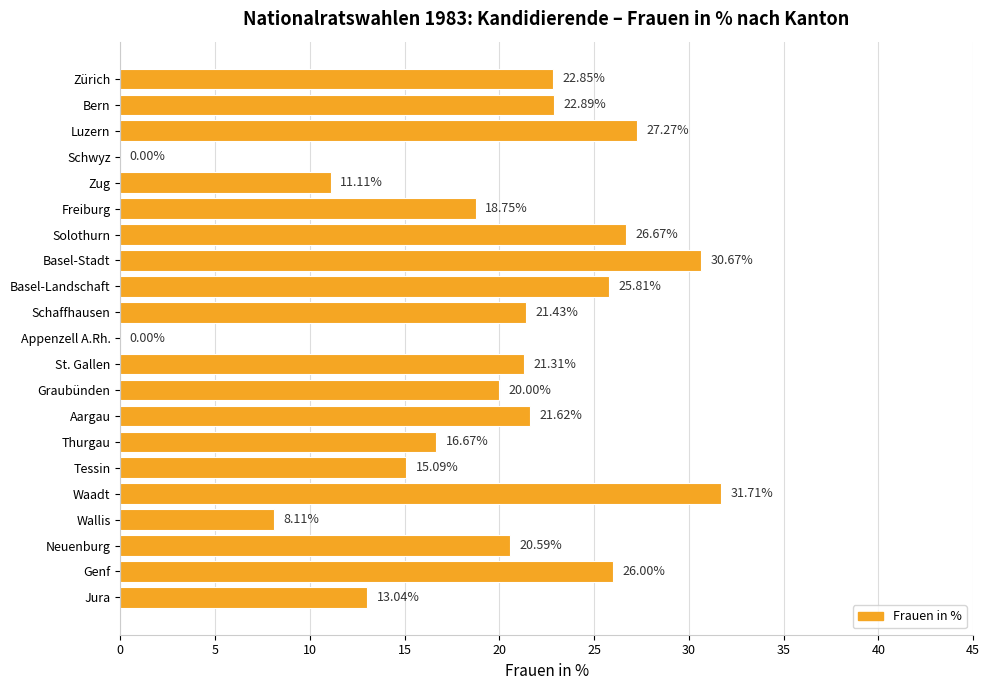

Between Schwyz and Neuenburg, which is larger?

Neuenburg